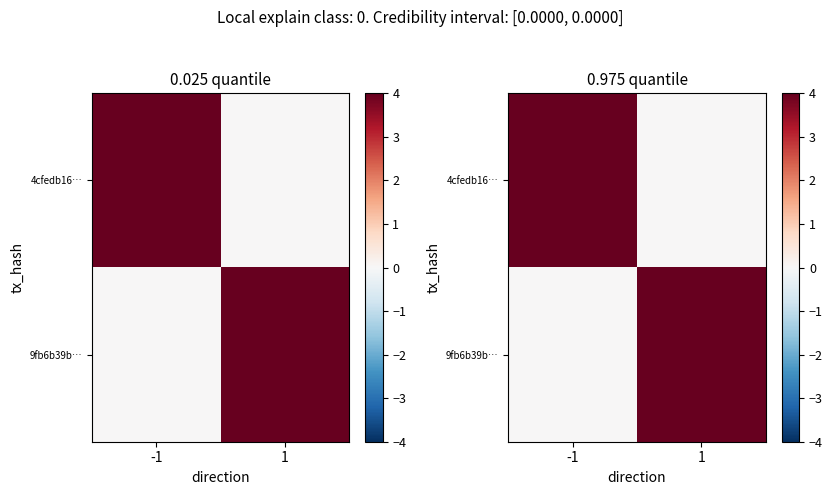

What is the difference between the highest and lowest values at -1?

4